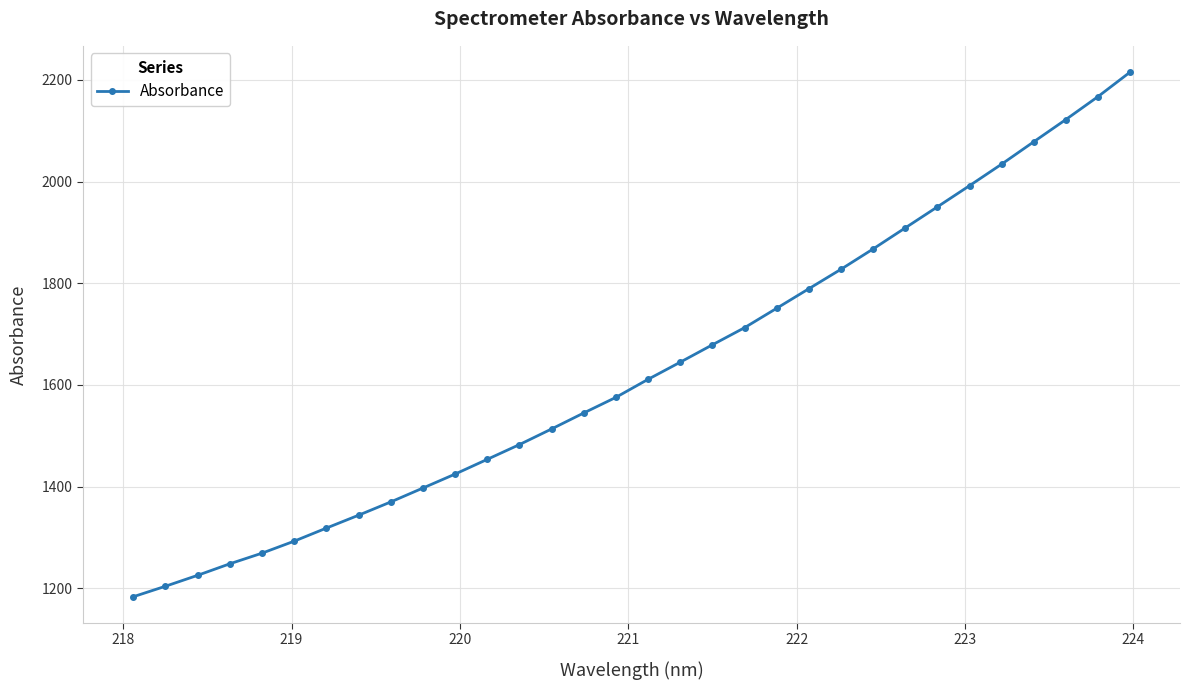

Count the number of values greater than 1611.

16